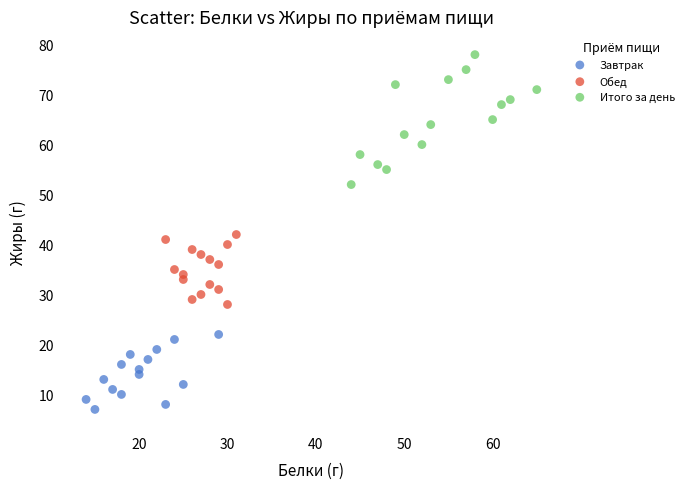

Which series reaches the minimum Y coordinate?

Завтрак